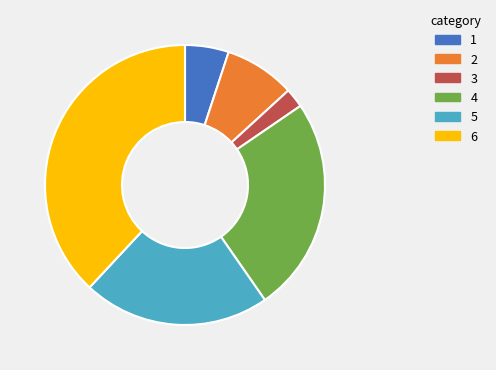

Is it true that 2 is 20% of the pie?

False